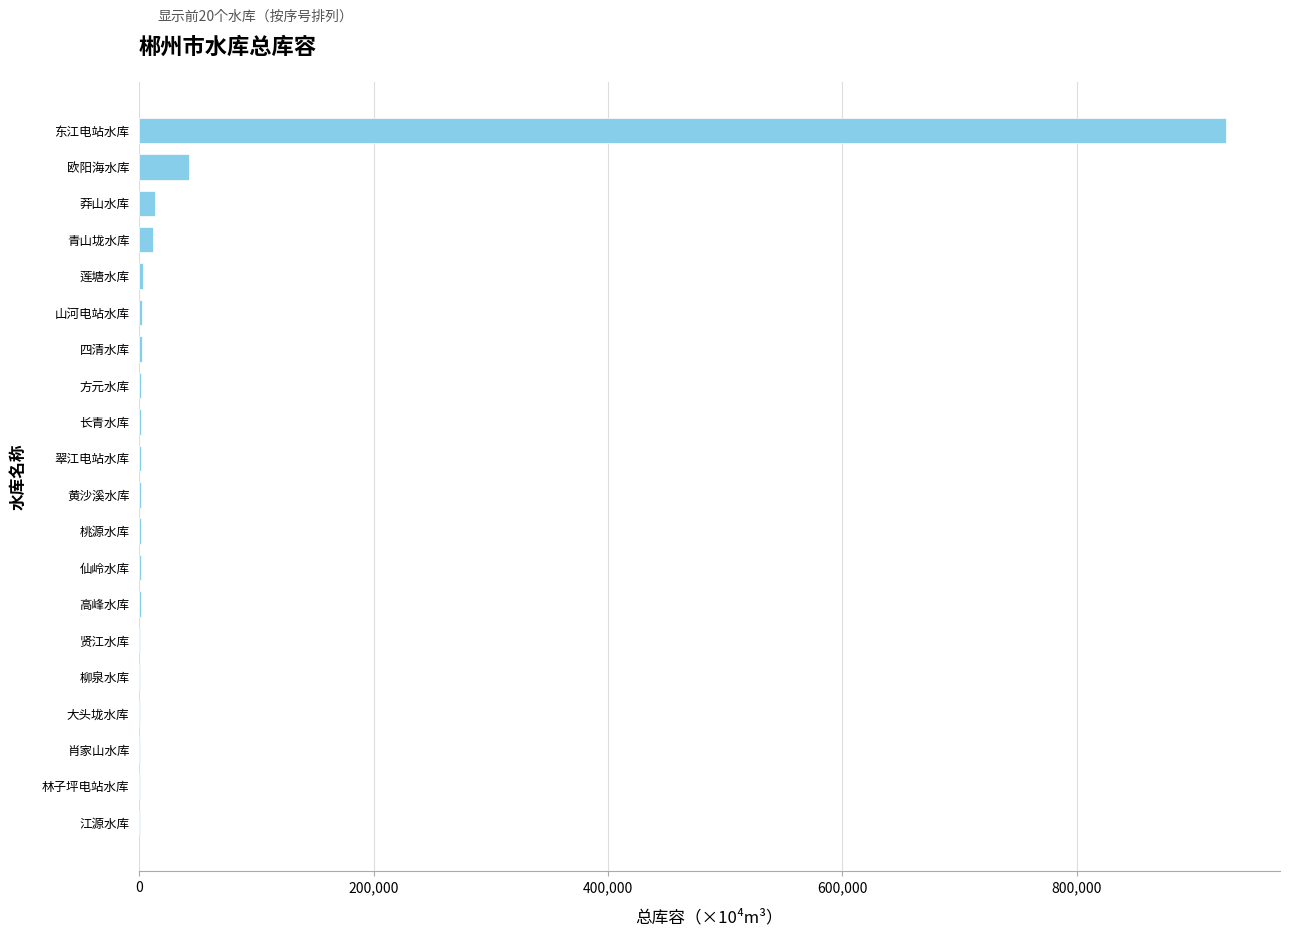

The chart shows a value of 42400 at 欧阳海水库. True or false?

True